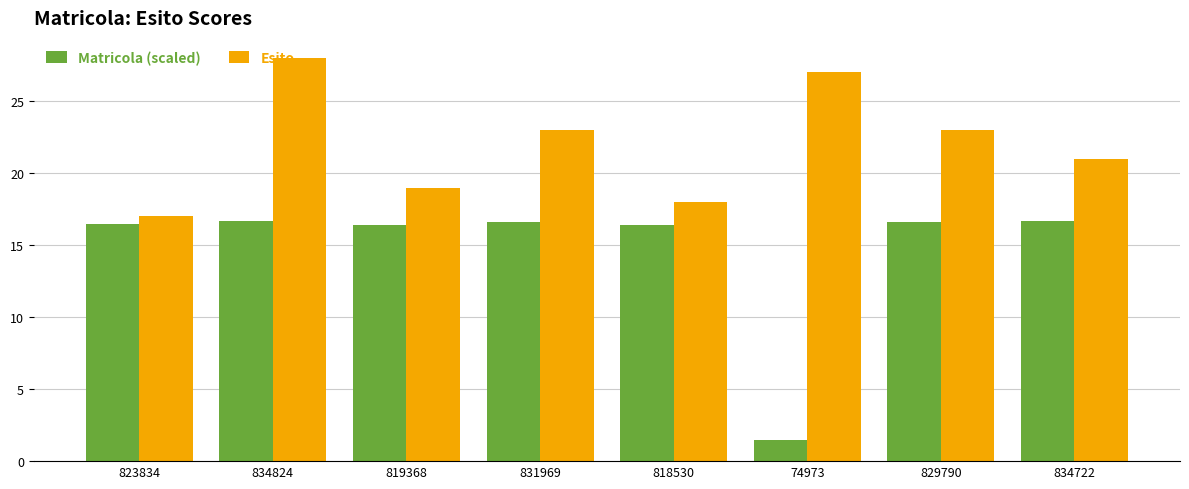

At which category is the sum across all series the highest?

834824